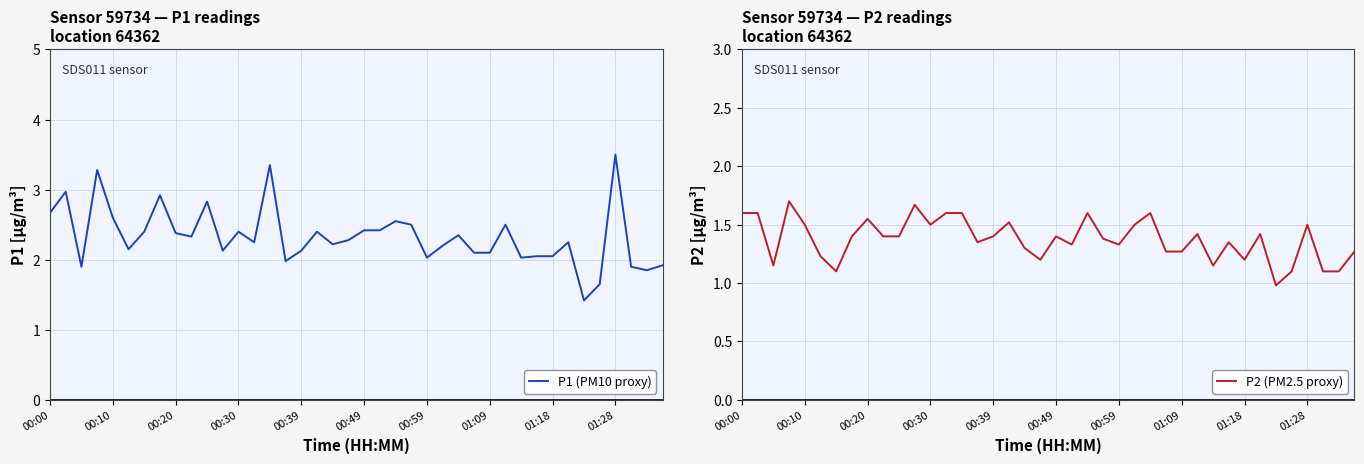

What is the sum of all P2 (PM2.5 proxy) values?

55.0